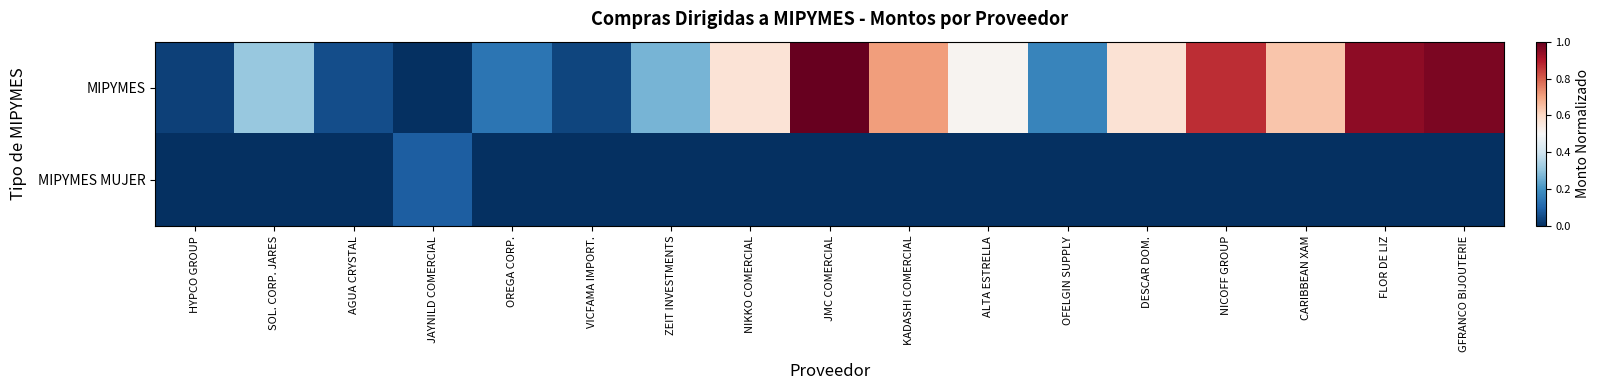

How many data points does each series have?

17